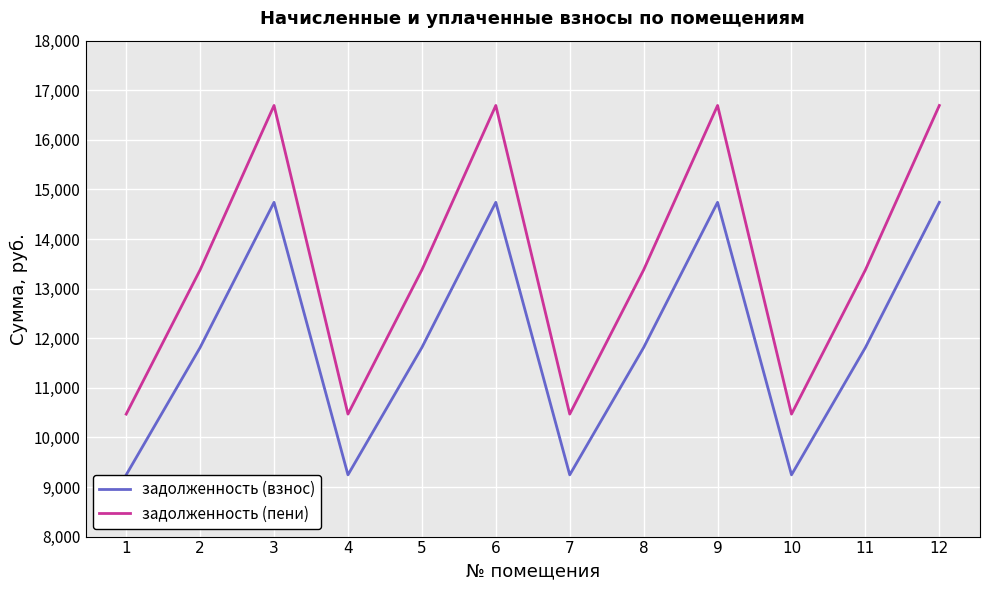

Reading left to right, list all the values displayed in this chart.

задолженность (взнос): 1=9244.8	2=11812.8	3=14740.3	4=9244.8	5=11812.8	6=14740.3	7=9244.8	8=11812.8	9=14740.3	10=9244.8	11=11812.8	12=14740.3
задолженность (пени): 1=10469.5	2=13377.7	3=16693.1	4=10469.5	5=13377.7	6=16693.1	7=10469.5	8=13377.7	9=16693.1	10=10469.5	11=13377.7	12=16693.1